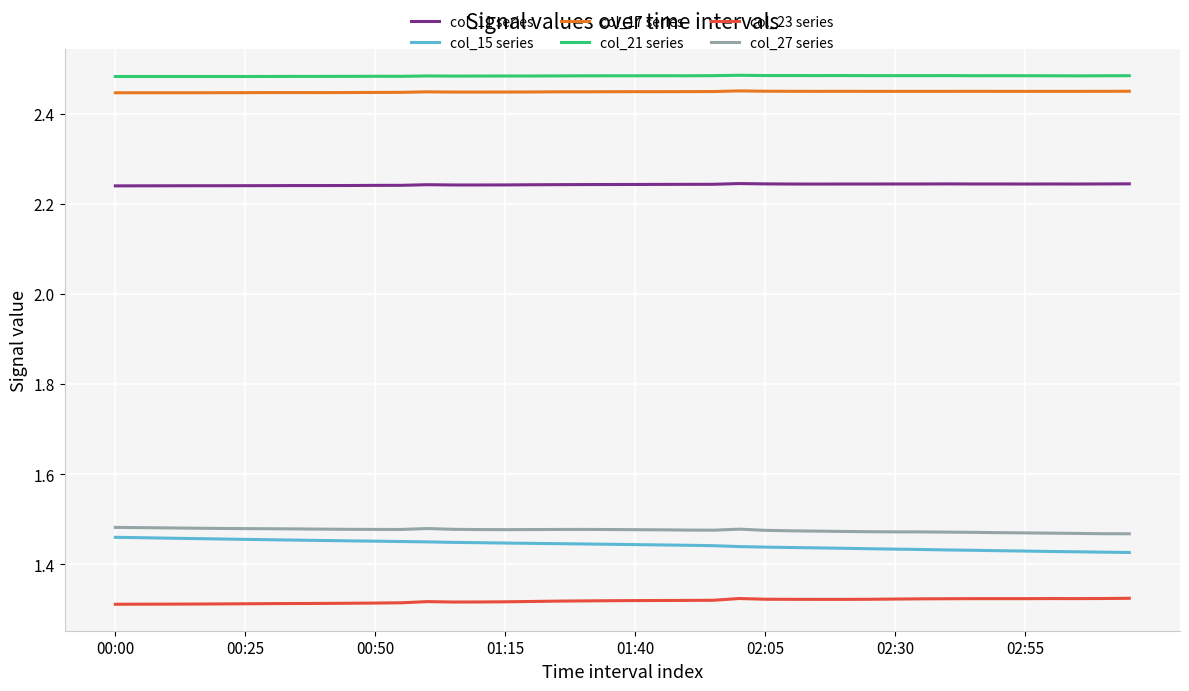

True or false: col_23 series and col_17 series intersect in this chart.

False